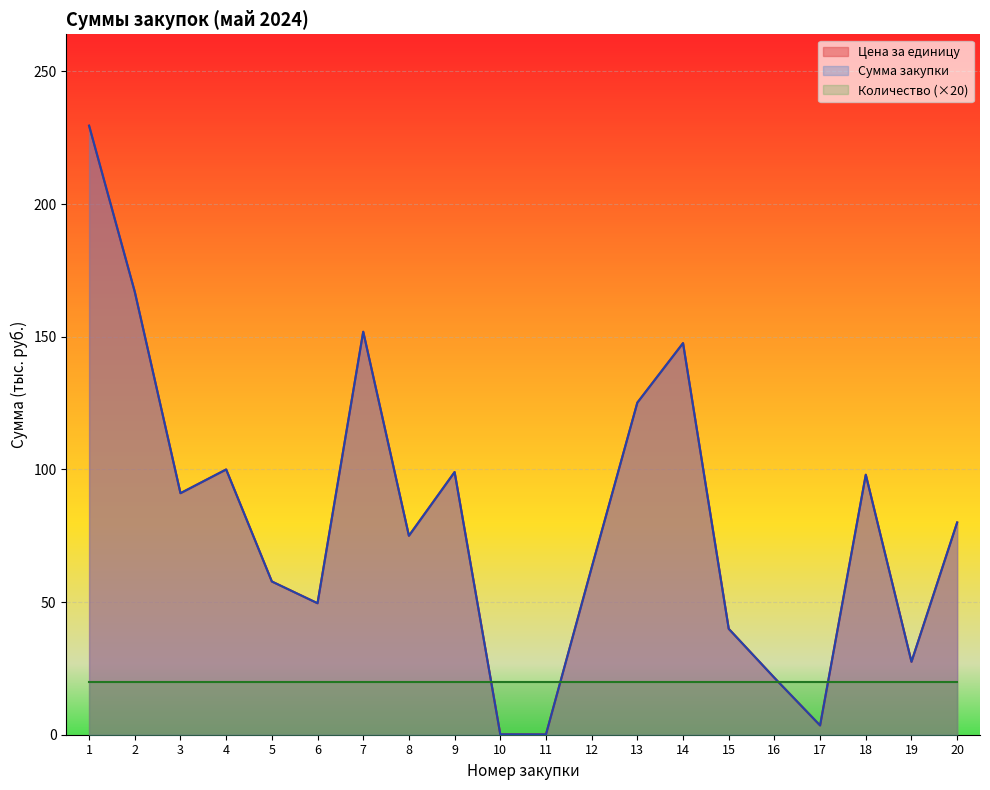

Rank the series by their maximum value, from lowest to highest.

Цена за единицу, Сумма закупки